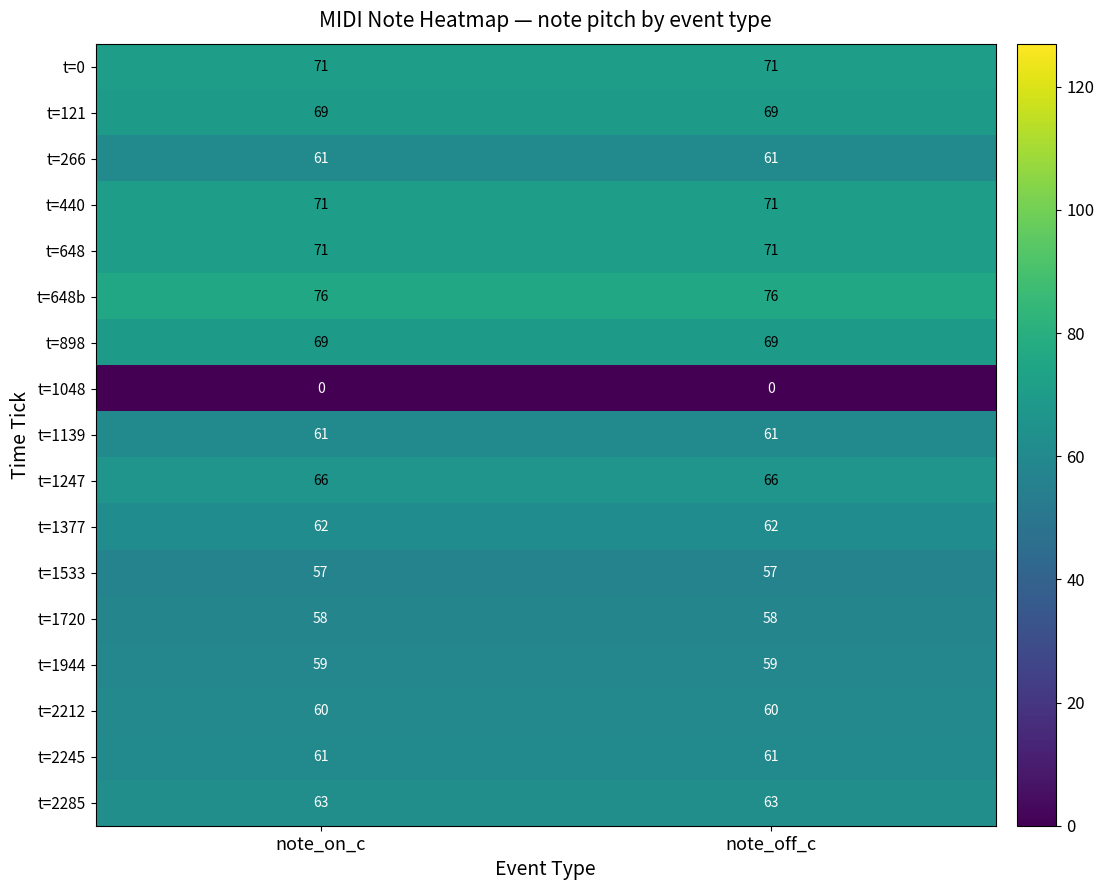

What is the highest value of the t=2245 series?

61